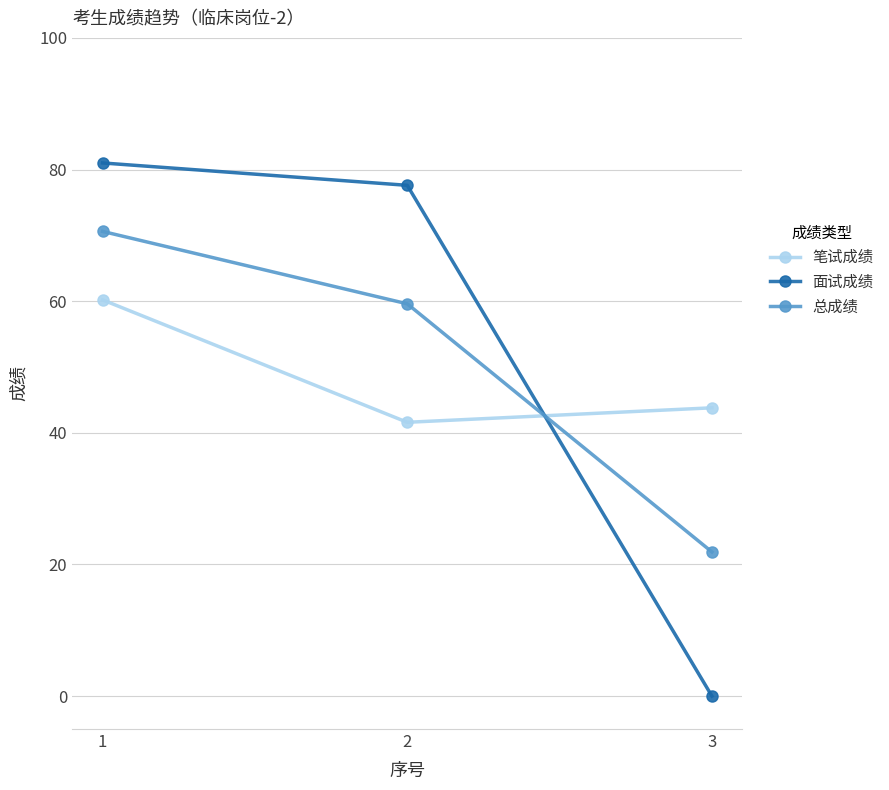

What is the sum of all 笔试成绩 values?

145.6